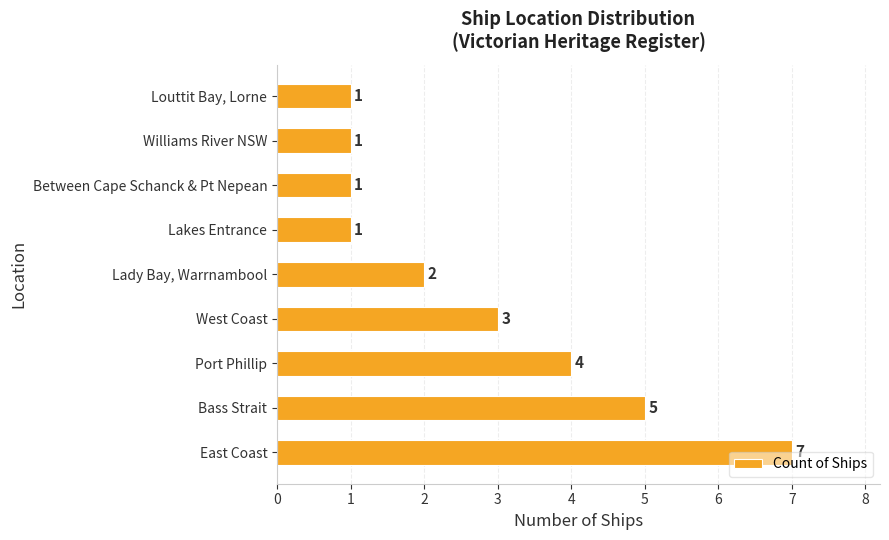

What is the smallest value displayed?

1